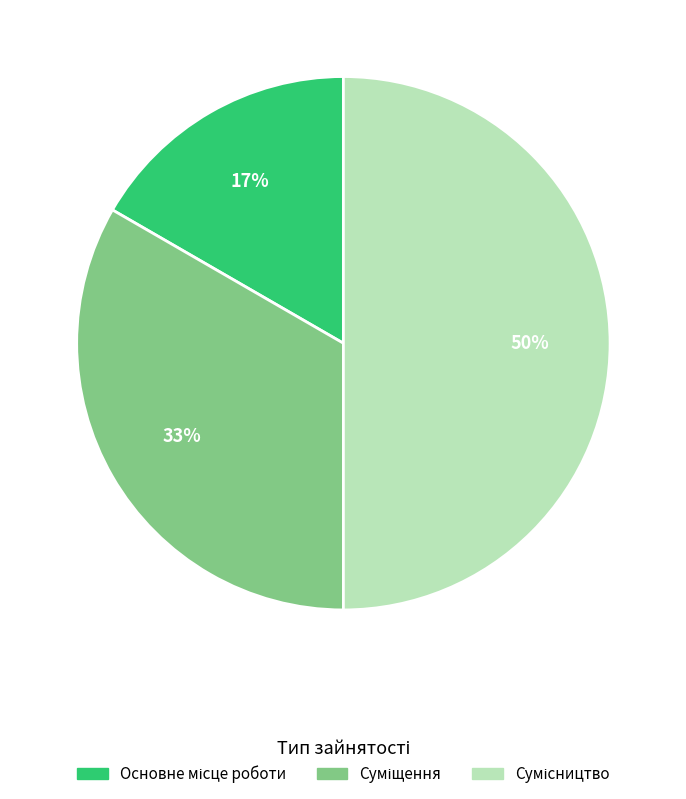

To the nearest percent, what is the average slice percentage?

33%